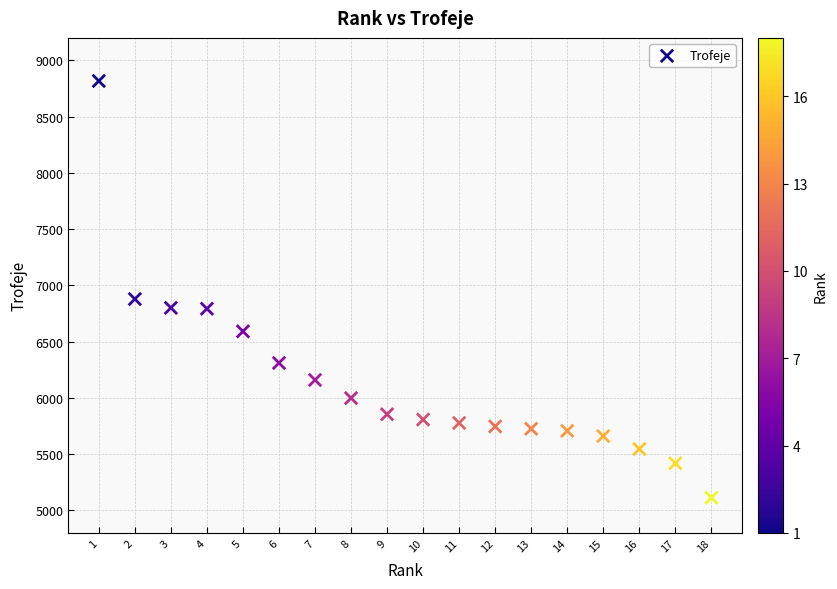

What is the range of X values (max minus min)?

17